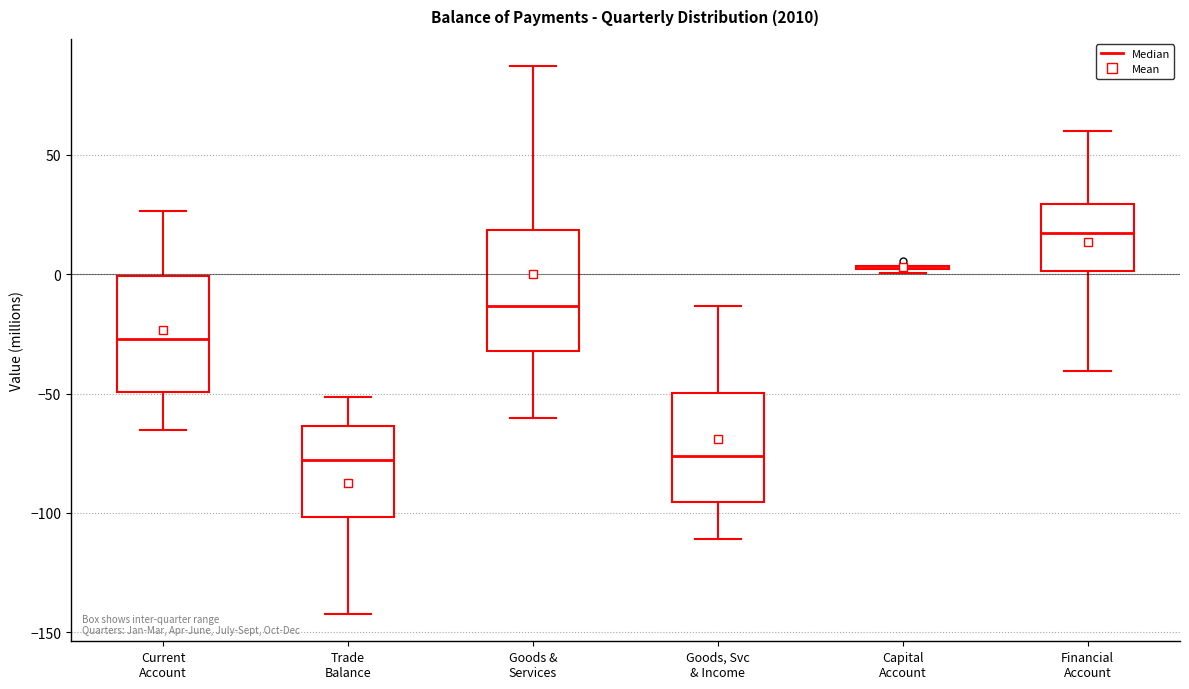

Reading left to right, transcribe this box plot: for each box, give where its median line is, the range the box spans, and where its two whiskers end, as read against the y-axis. The values are not printed on the chart, so give them approximately, as read against the axis.

Current Account: median -25, box -50 to 0, whiskers -65 to 25
Trade Balance: median -80, box -100 to -65, whiskers -140 to -50
Goods & Services: median -15, box -30 to 20, whiskers -60 to 85
Goods, Svc & Income: median -75, box -95 to -50, whiskers -110 to -15
Capital Account: box collapsed to a line at 5, whiskers 0 to 5
Financial Account: median 15, box 0 to 30, whiskers -40 to 60